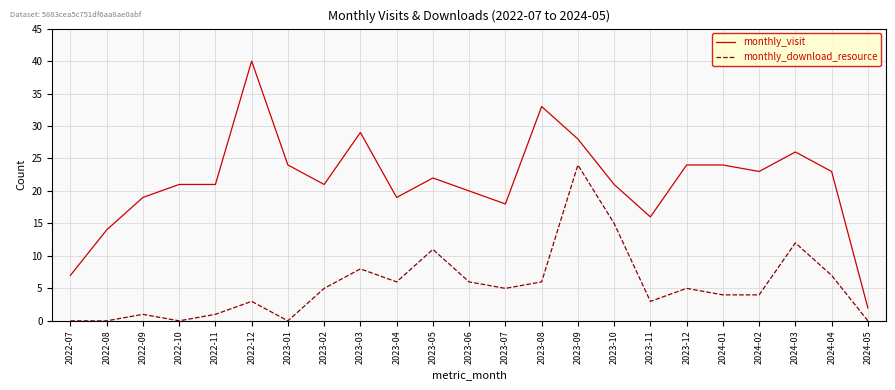

True or false: monthly_download_resource and monthly_visit intersect in this chart.

False